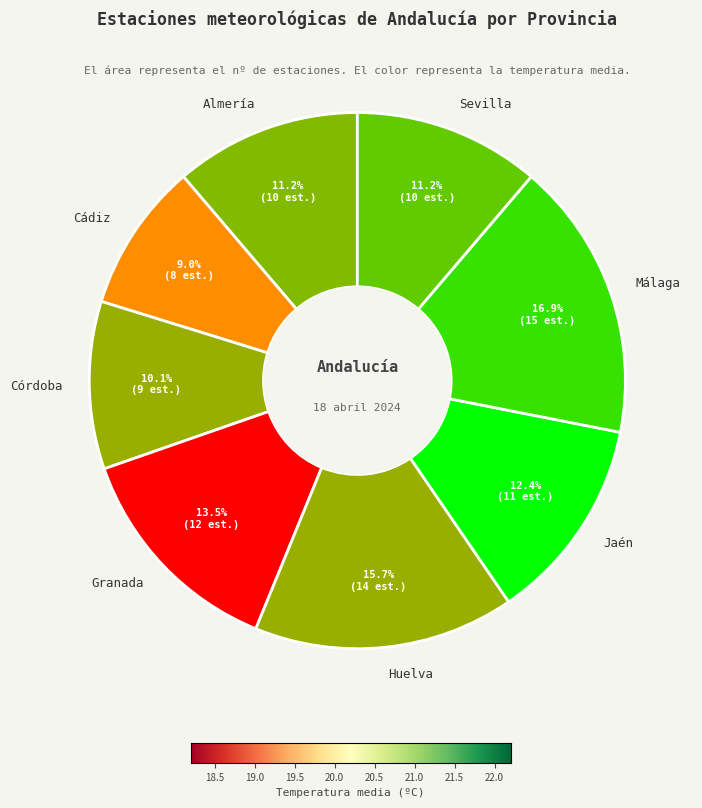

How many segments does this pie chart have?

8